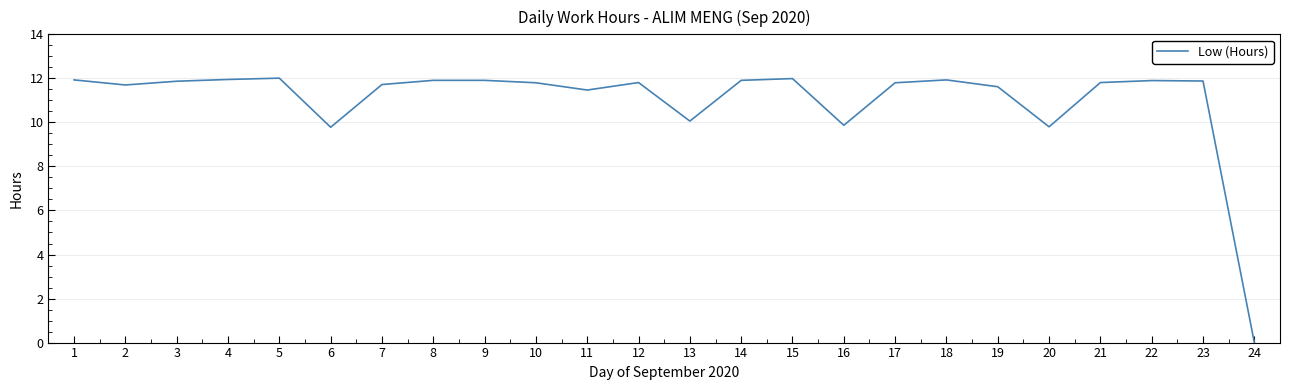

How many lines are shown in the chart?

1